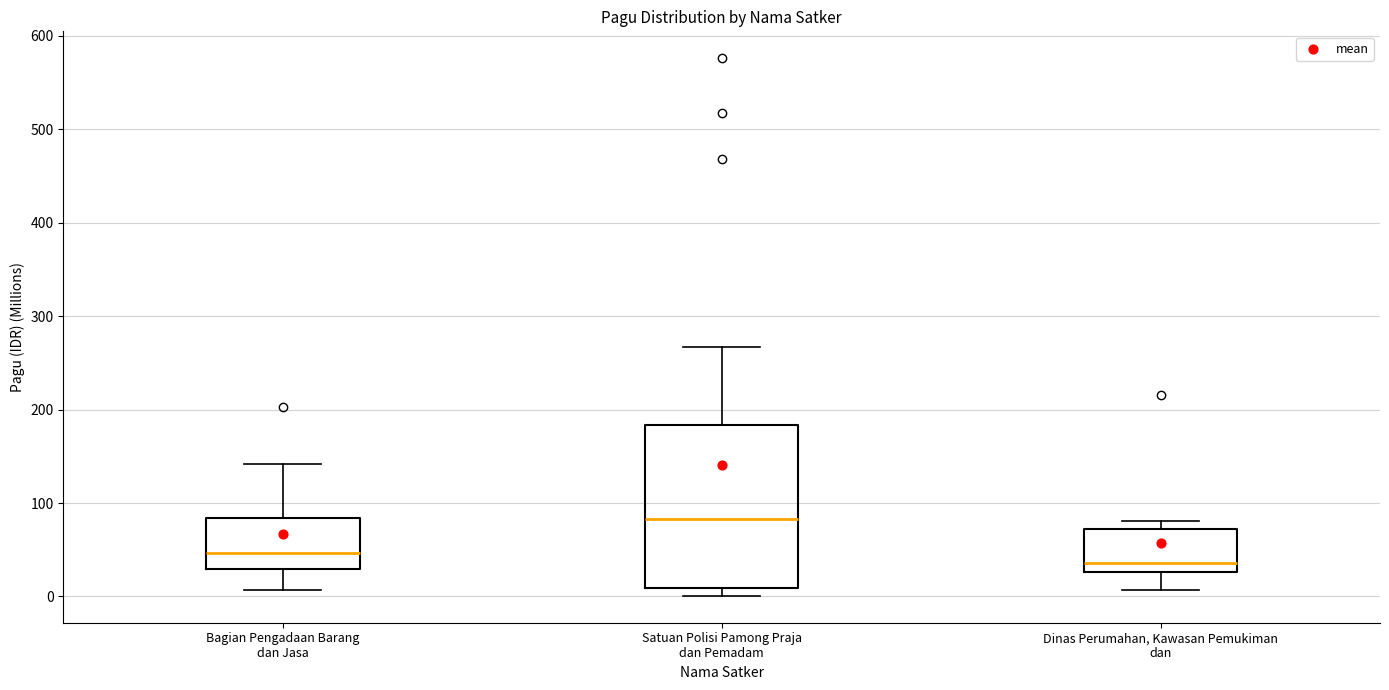

Comparing the boxes themselves (not the whiskers), which one is the tallest?

Satuan Polisi Pamong Praja dan Pemadam